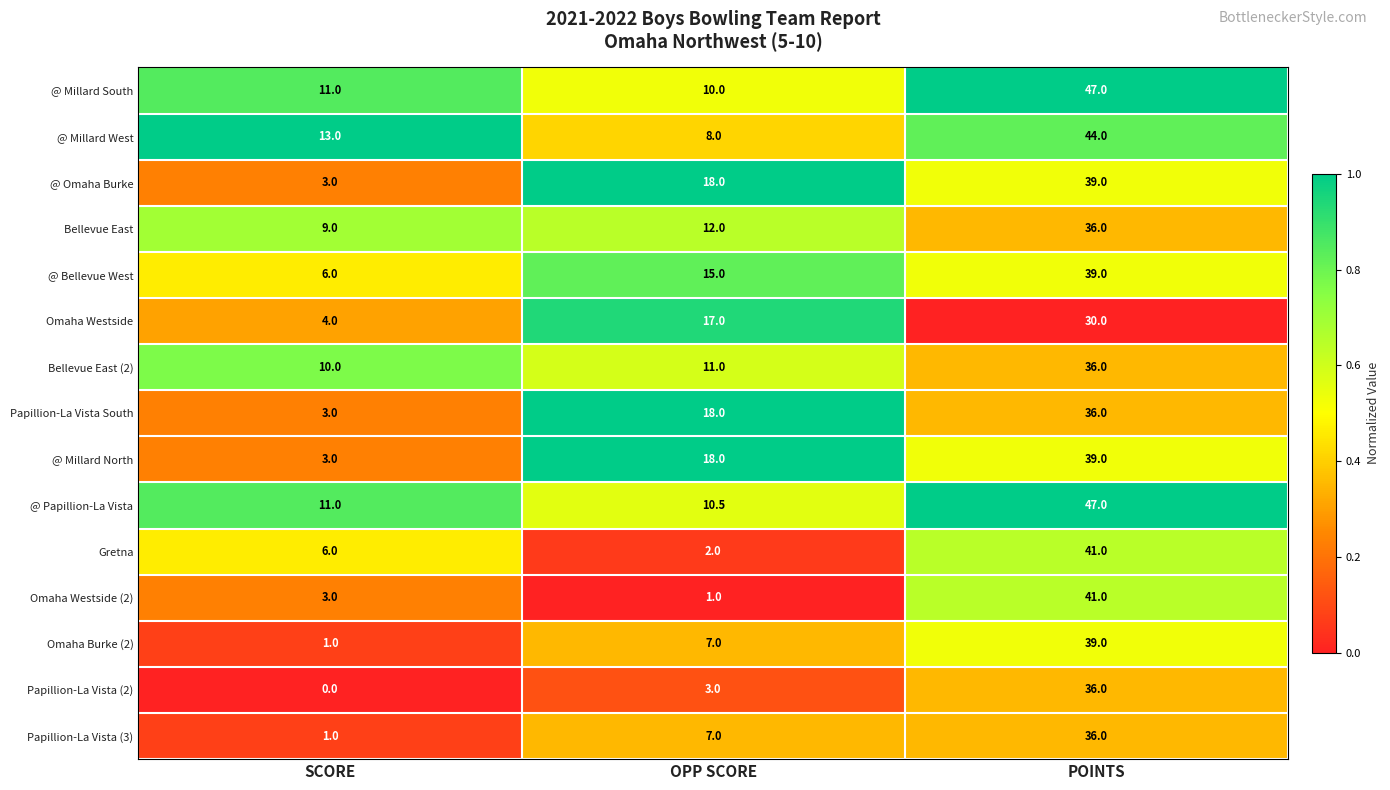

At which label is Omaha Burke (2) closest to 20?

OPP SCORE